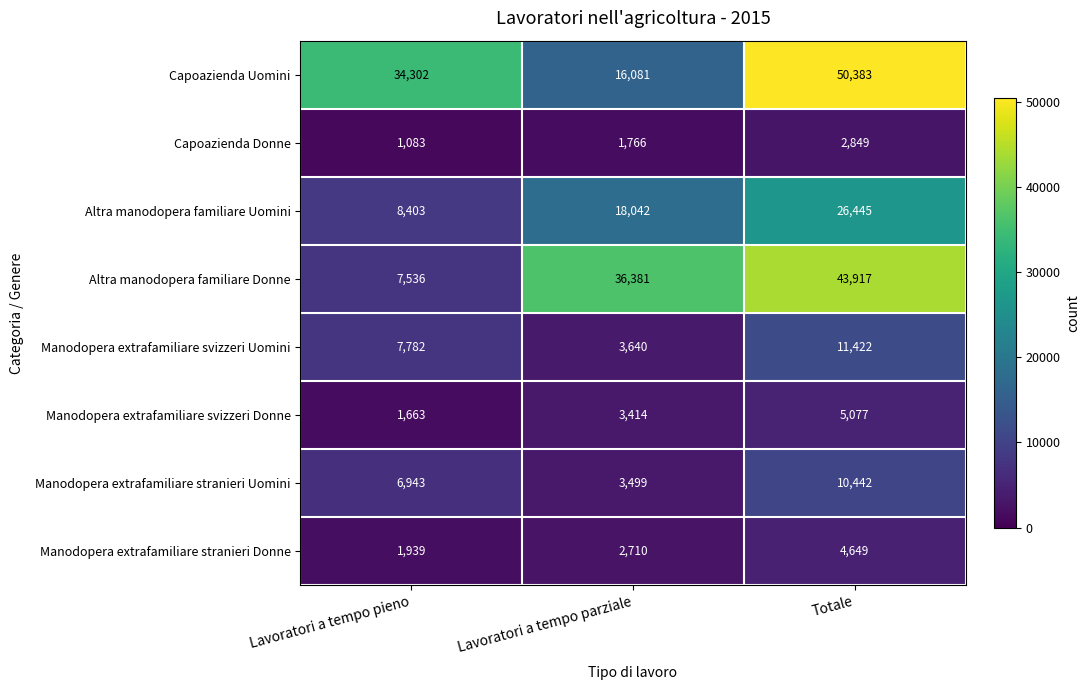

The value of Manodopera extrafamiliare stranieri Donne at Lavoratori a tempo pieno is 1939. True or false?

True